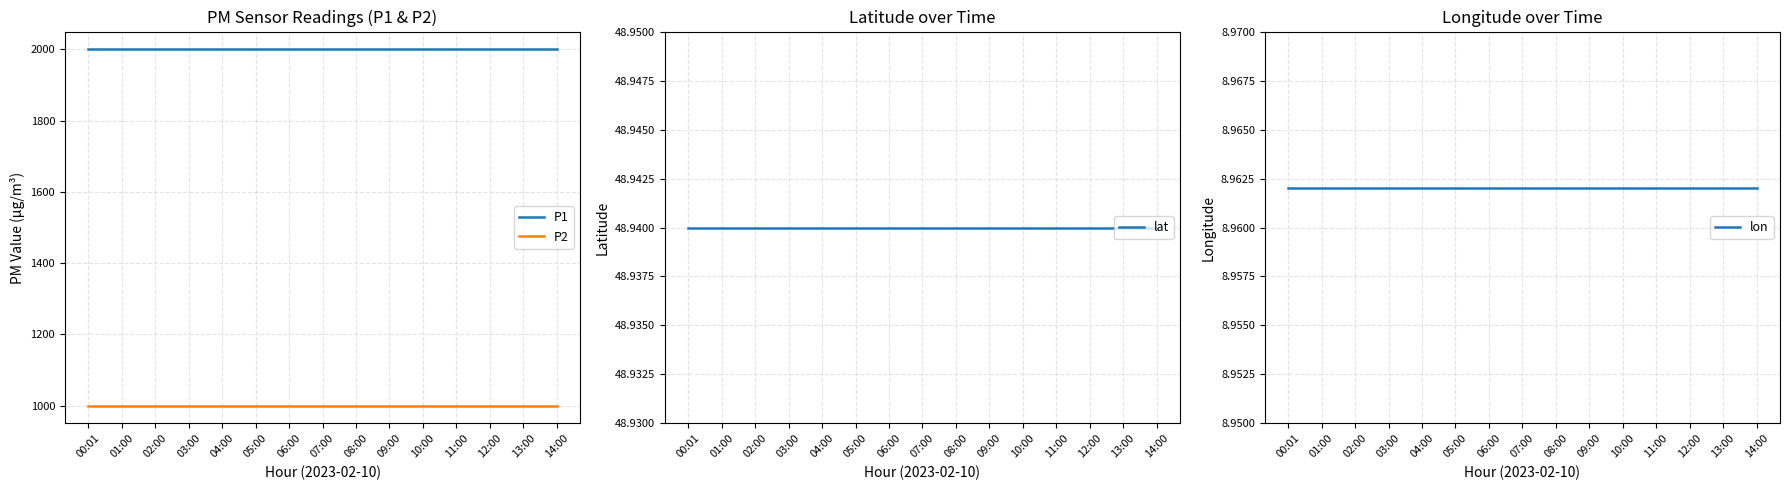

What is the approximate value of lon at 01:00?

9.0